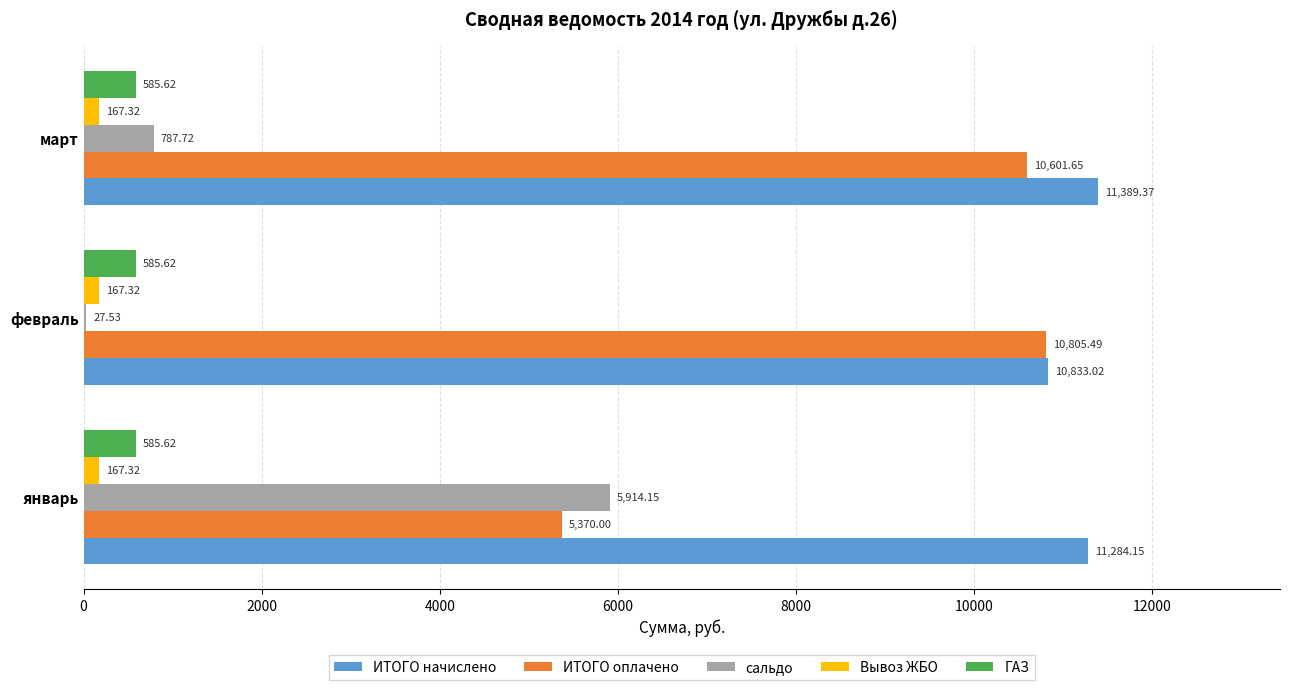

Is the value of Вывоз ЖБО at март greater than the value of ГАЗ at февраль?

No